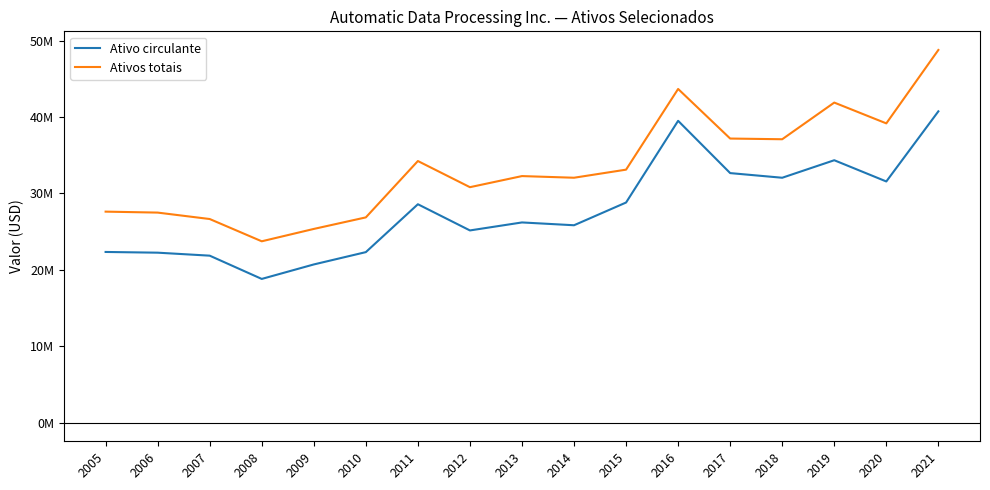

Does the chart display data point markers on the line(s)?

No